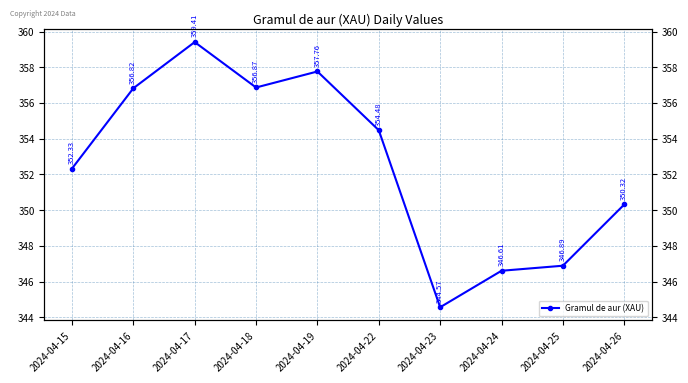

What is the difference between the values at 2024-04-23 and 2024-04-19?

13.2